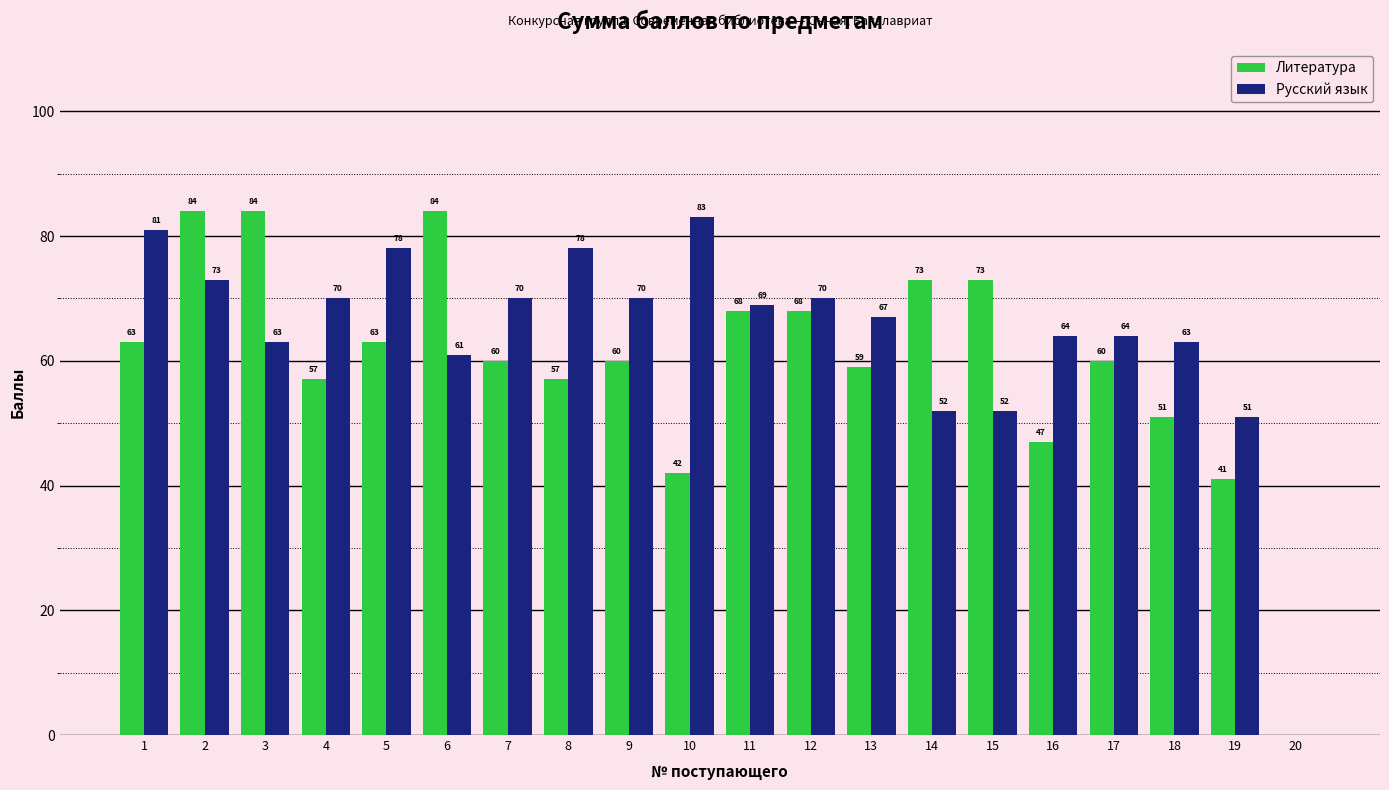

At which category is the sum across all series the highest?

2